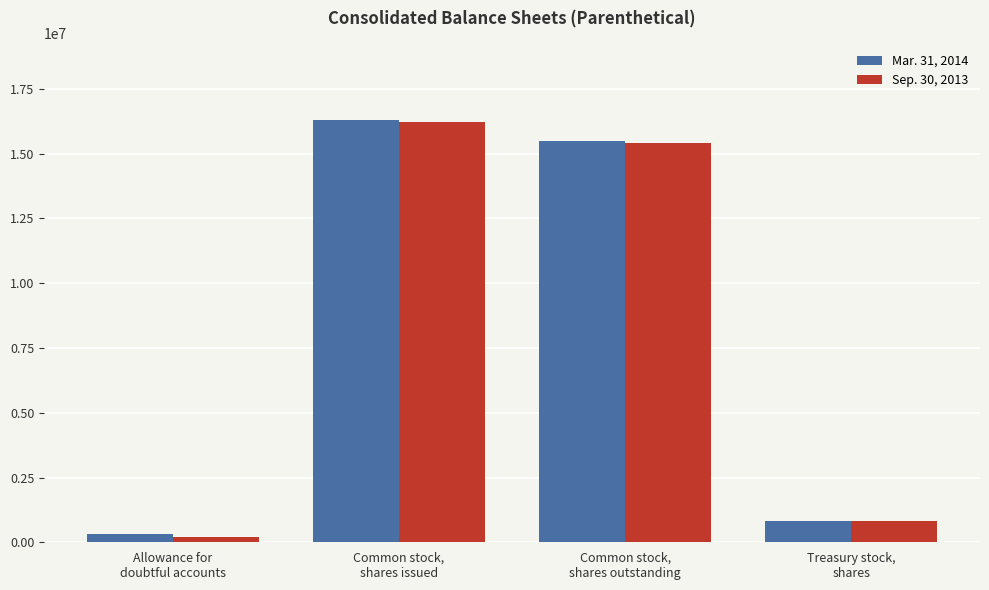

What is the sum of all Sep. 30, 2013 values?

32633579